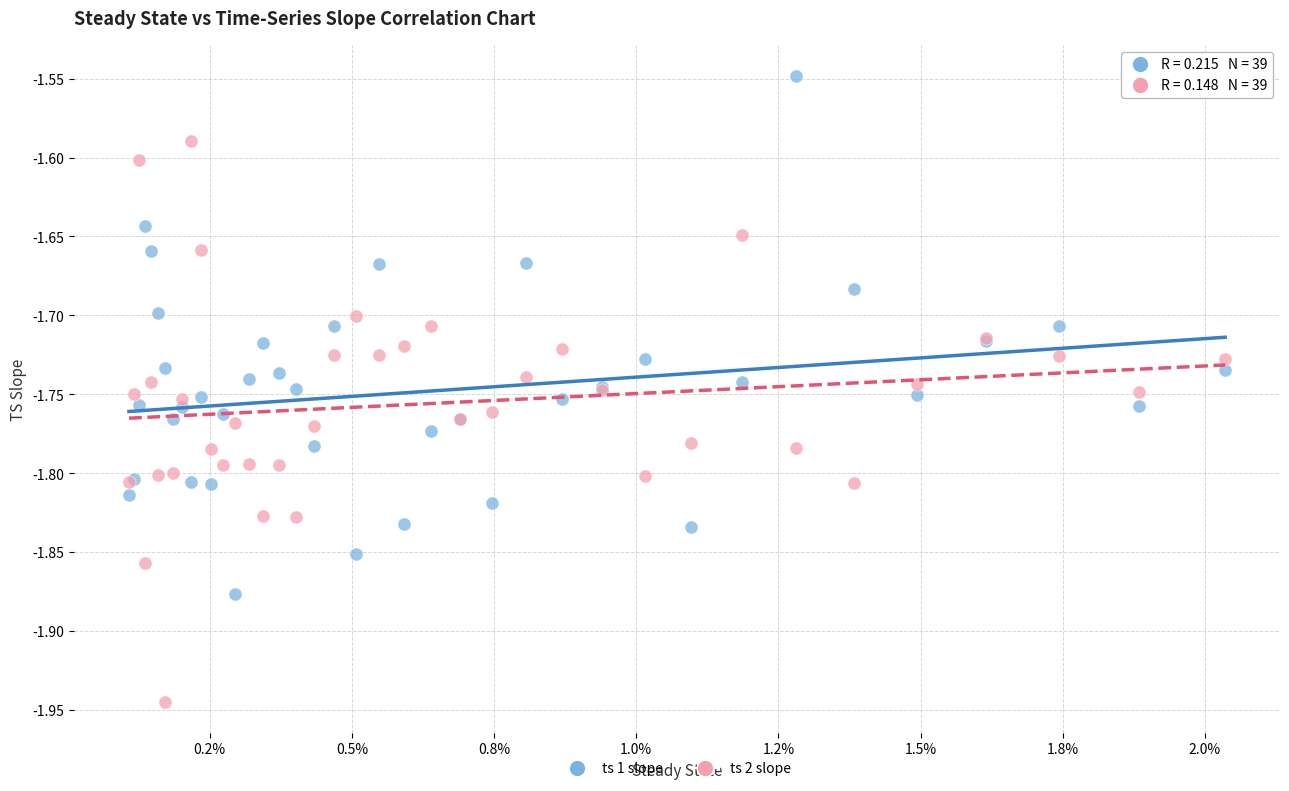

What are all the series names shown in the legend?

ts 1 slope, ts 2 slope